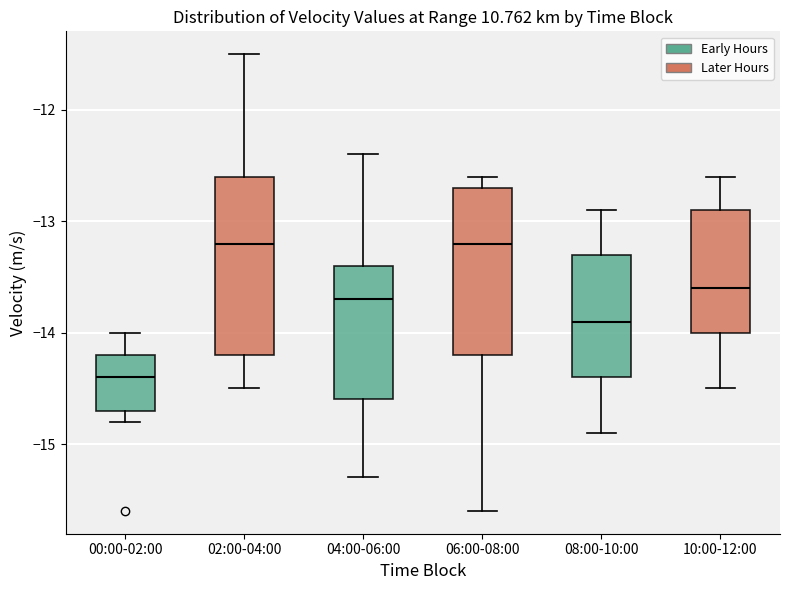

Where does the median line of the box for 08:00-10:00 sit on the y-axis? The values are not printed on the chart, so give them approximately, as read against the axis.

-13.9